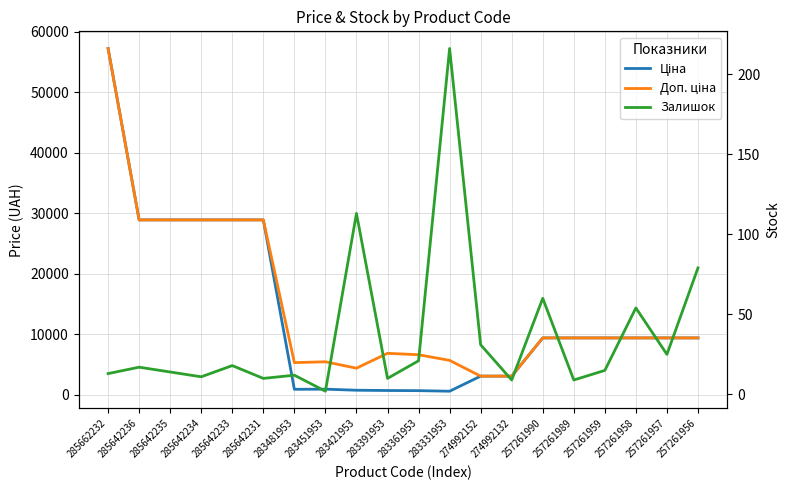

True or false: Залишок and Ціна cross at least once.

False